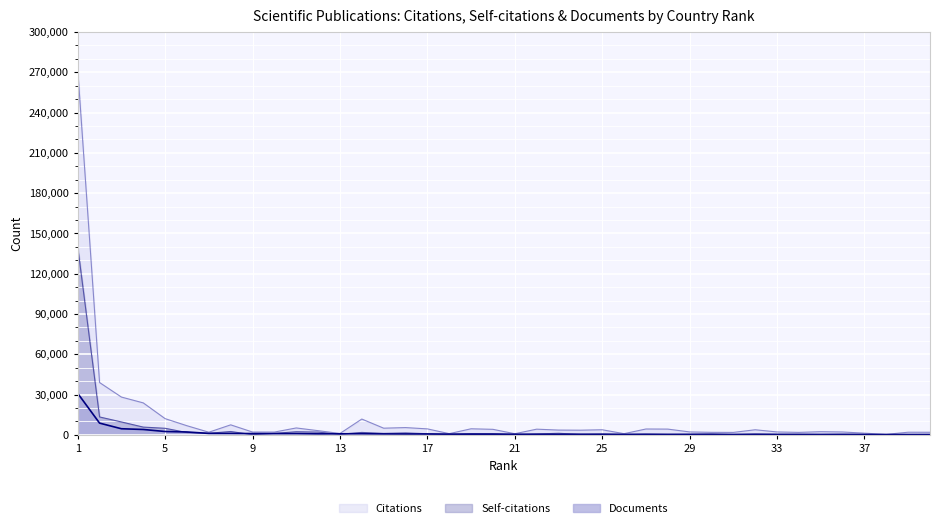

Reading left to right, what are all the values shown in this chart?

Citations: 272379	39004	28187	23842	12118	6836	2015	7501	2138	2118	5187	3162	1076	11814	5013	5461	4498	940	4568	4159	886	4278	3607	3516	3847	914	4405	4332	2230	1925	1868	3837	2218	1885	2412	2185	1294	420	2006	1975
Self-citations: 140121	13368	9651	5822	4934	1757	1229	2540	200	1146	2363	2091	500	1855	1138	1483	890	307	994	896	257	707	1211	436	777	475	692	482	588	688	299	709	530	493	364	444	357	177	260	343
Documents: 30943	8789	4596	4051	2548	2194	1118	1093	997	961	966	786	816	866	740	705	663	584	534	549	489	453	387	456	352	301	330	324	300	339	303	330	281	278	292	328	277	250	267	239